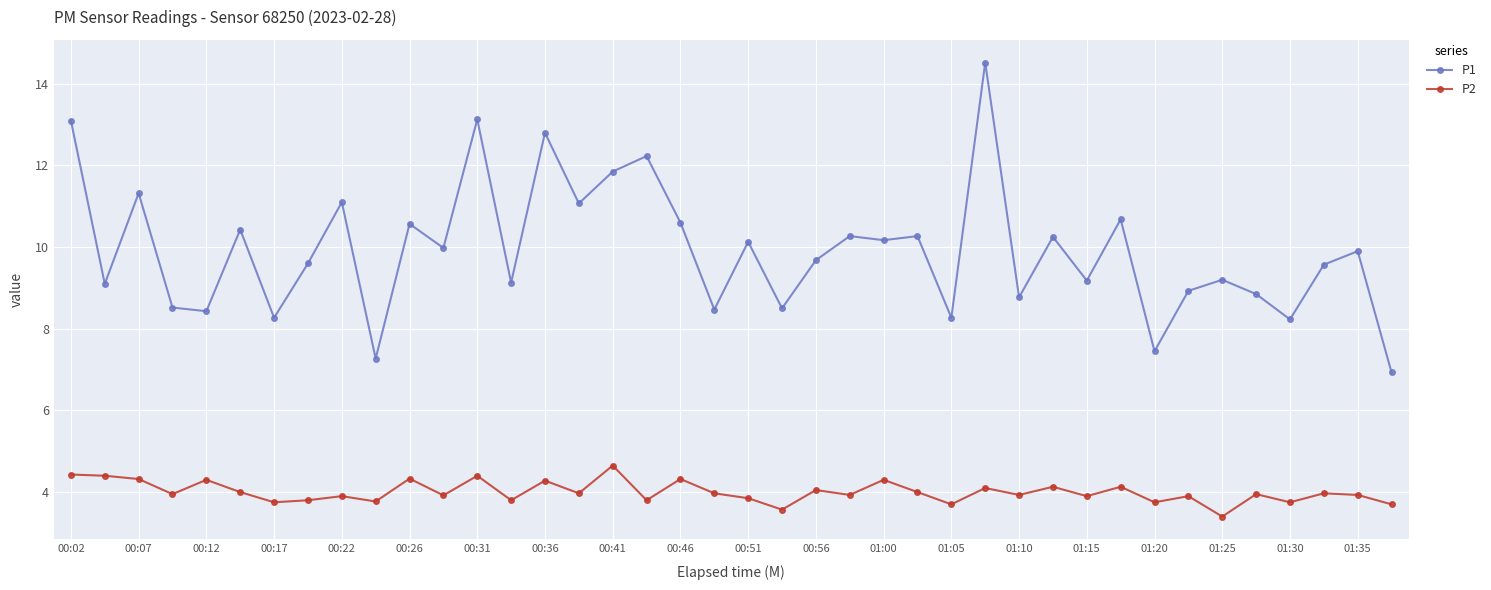

True or false: P2 and P1 intersect in this chart.

False